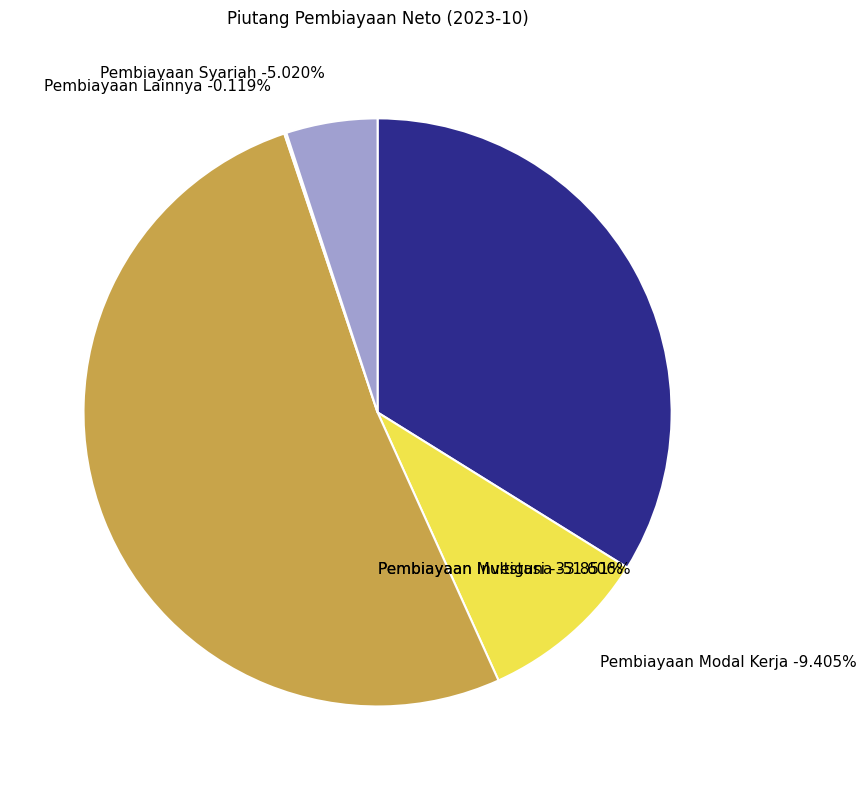

Which slice is the largest?

Pembiayaan Multiguna